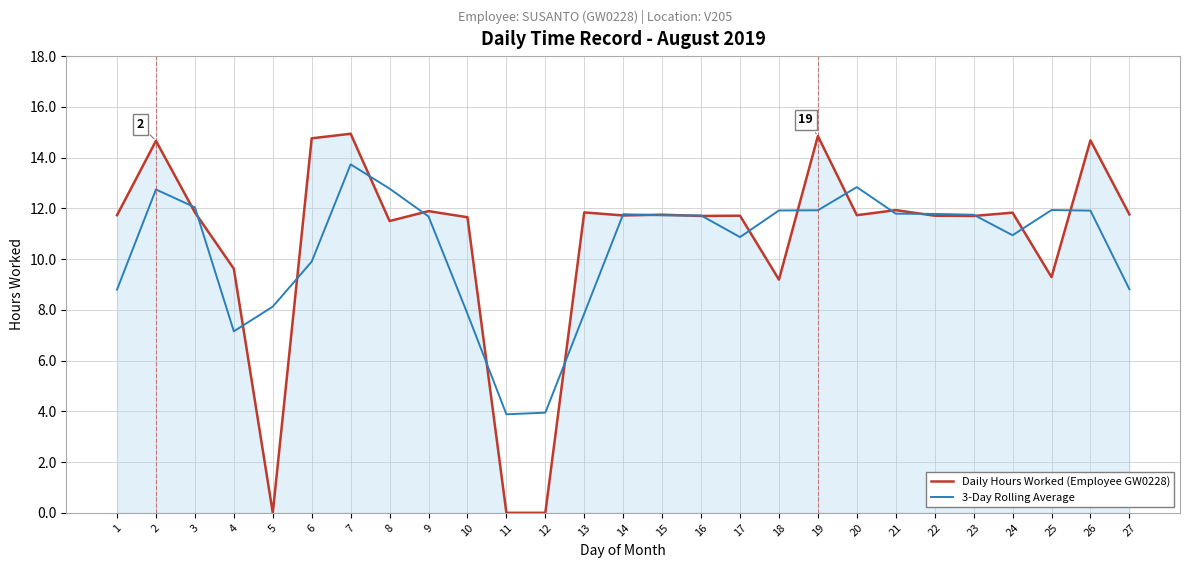

What is the total value across all series at 11?

3.9